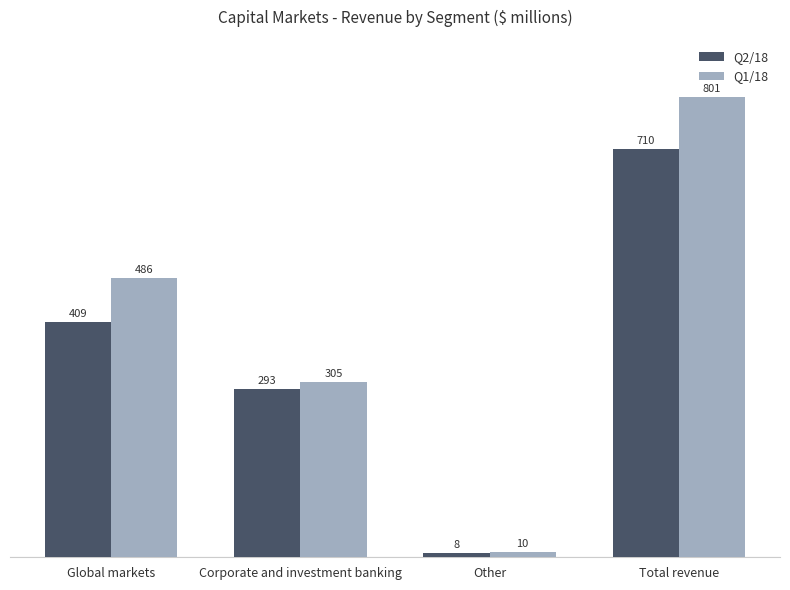

List the series in order of their peak value, lowest first.

Q2/18, Q1/18